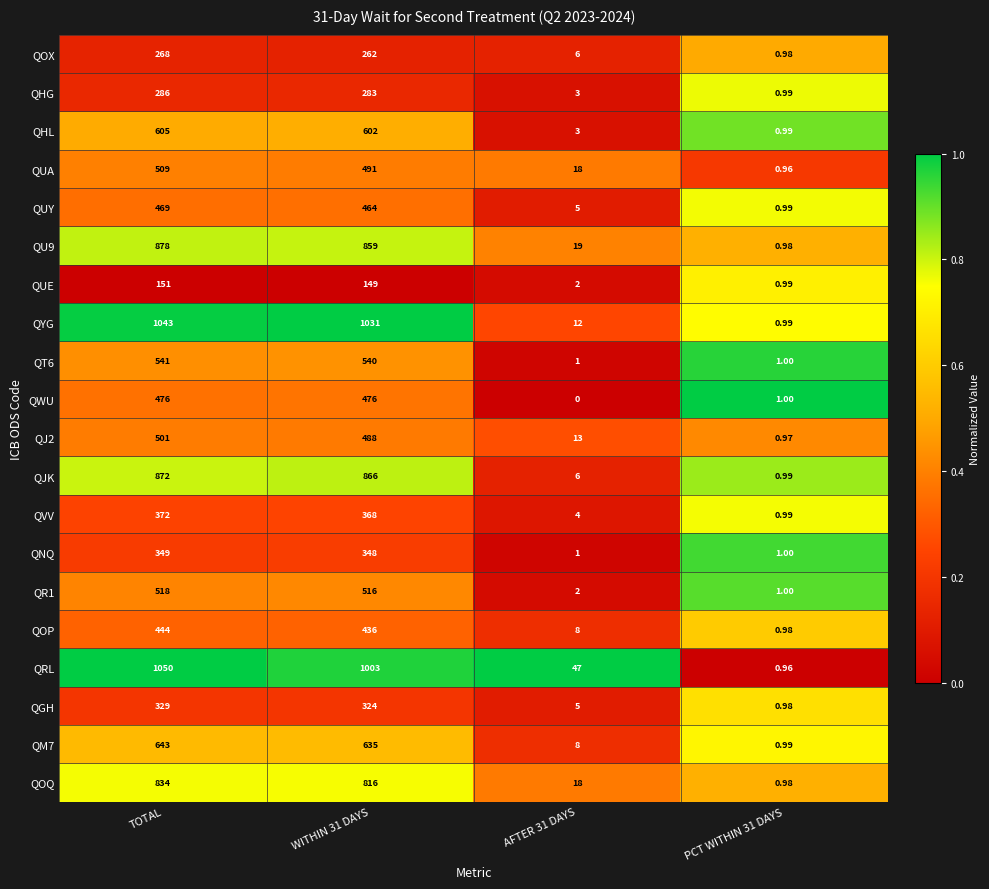

Which label corresponds to the largest value in the chart?

TOTAL